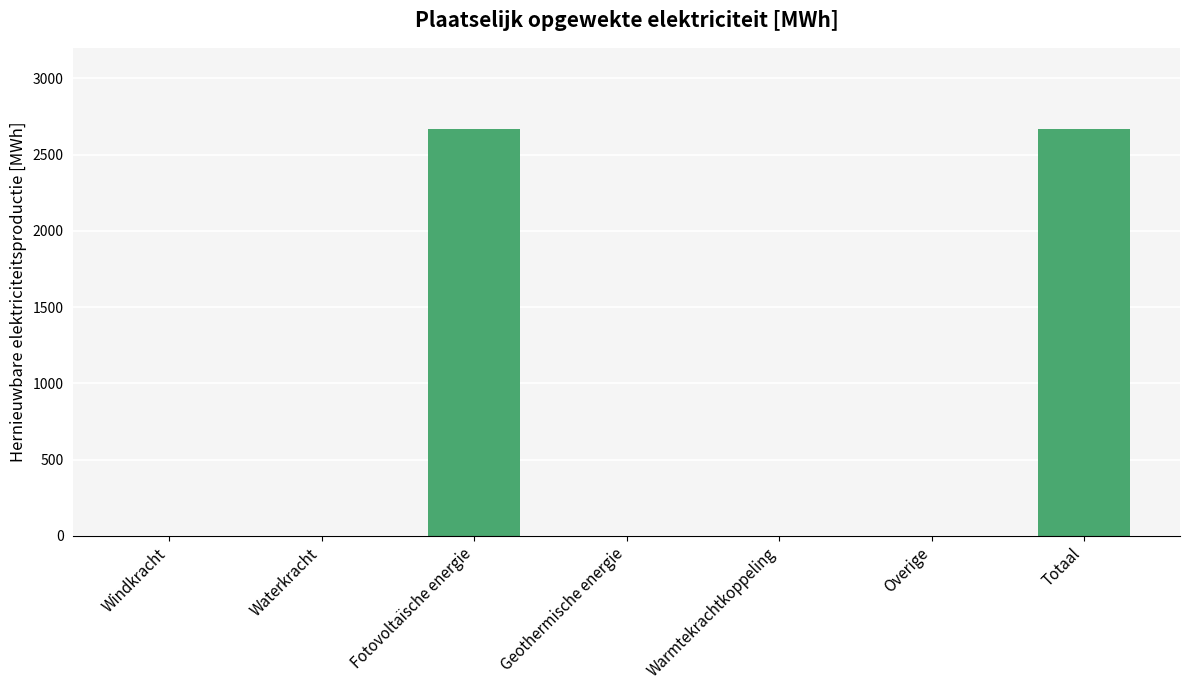

The value at Warmtekrachtkoppeling is -929.5. True or false?

False